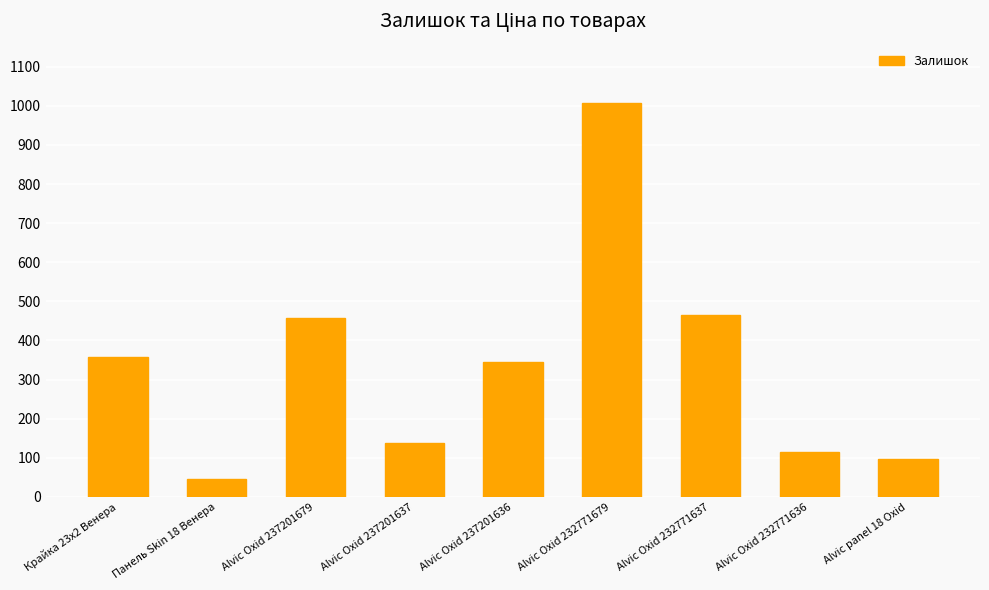

How many data points does each series have?

9